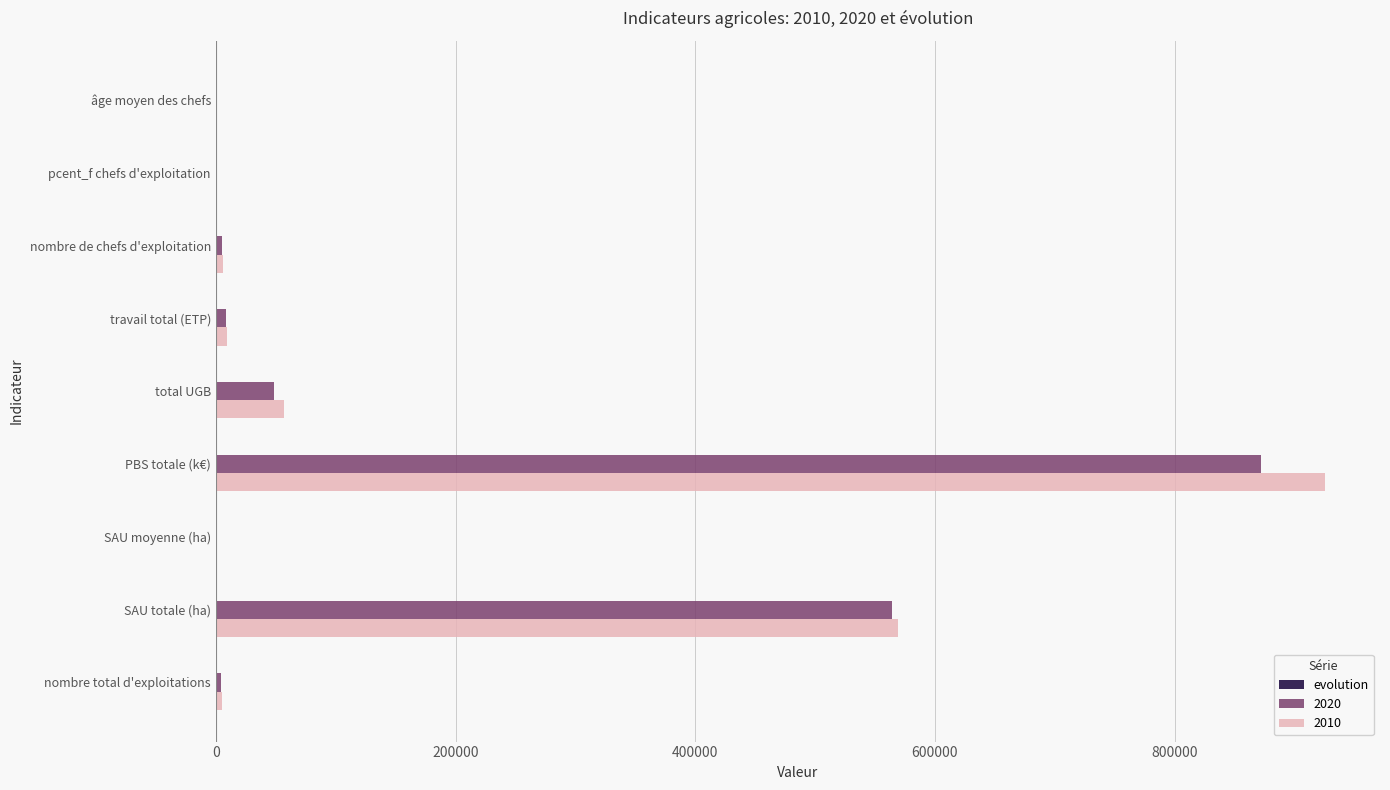

The value of 2010 at total UGB is 57087.7. True or false?

True